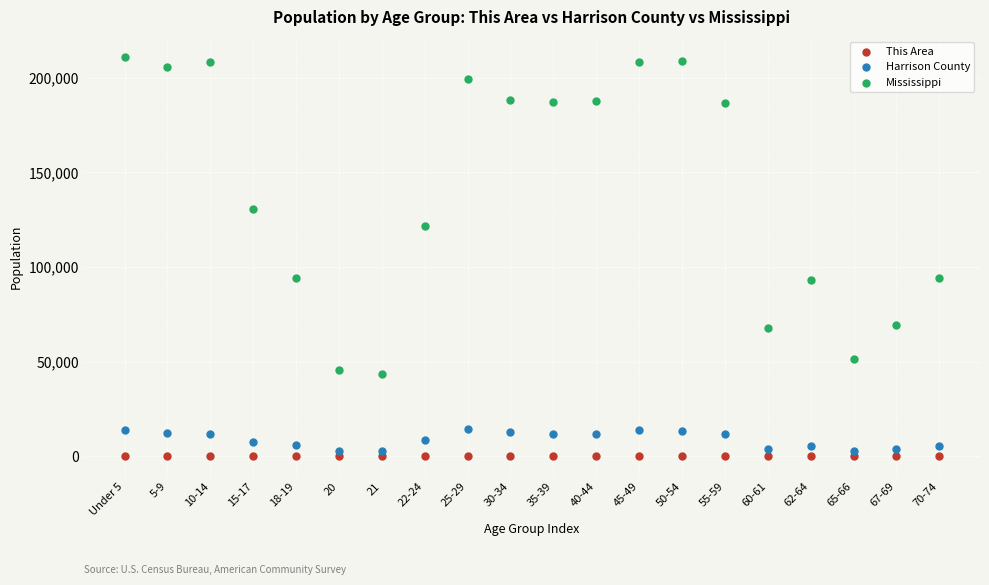

What are all the series names shown in the legend?

This Area, Harrison County, Mississippi